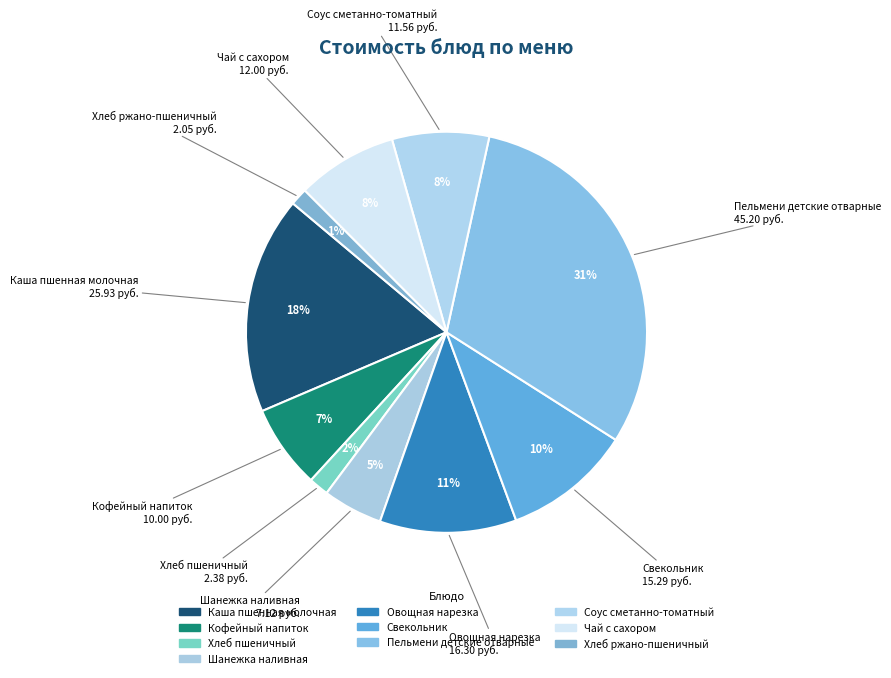

How many segments does this pie chart have?

10